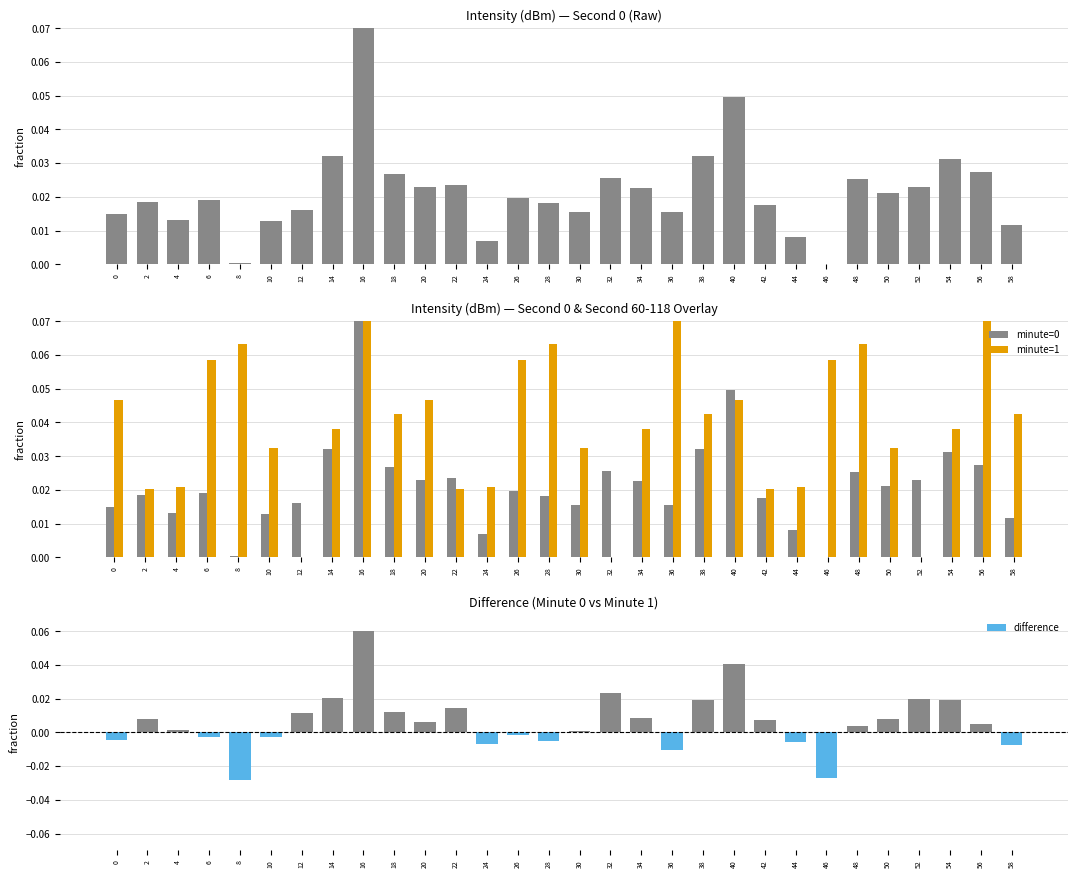

The minute=1 series shows 0.1 at 54. True or false?

False